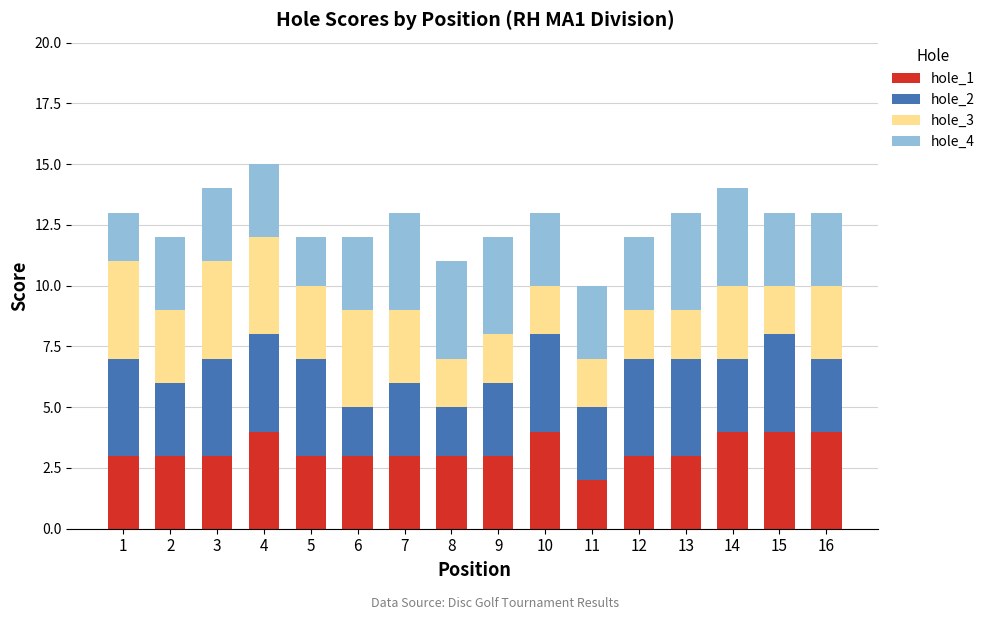

True or false: hole_1 has a value of 1 at 1.

False